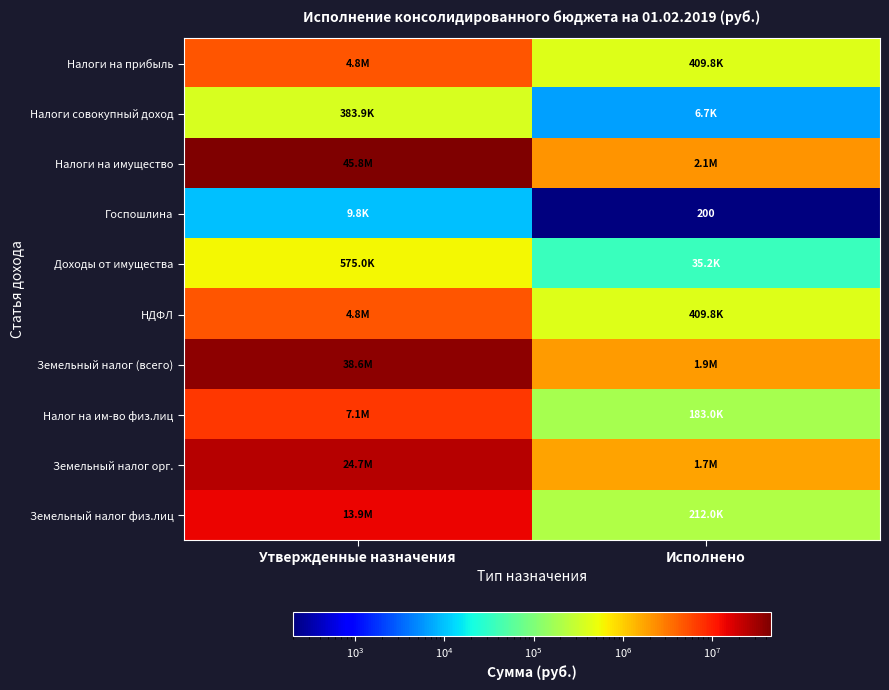

How many categories are shown in the chart?

2